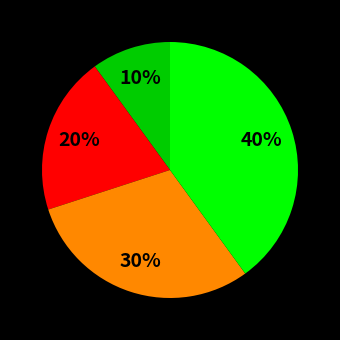

To the nearest percent, what is the average slice percentage?

25%